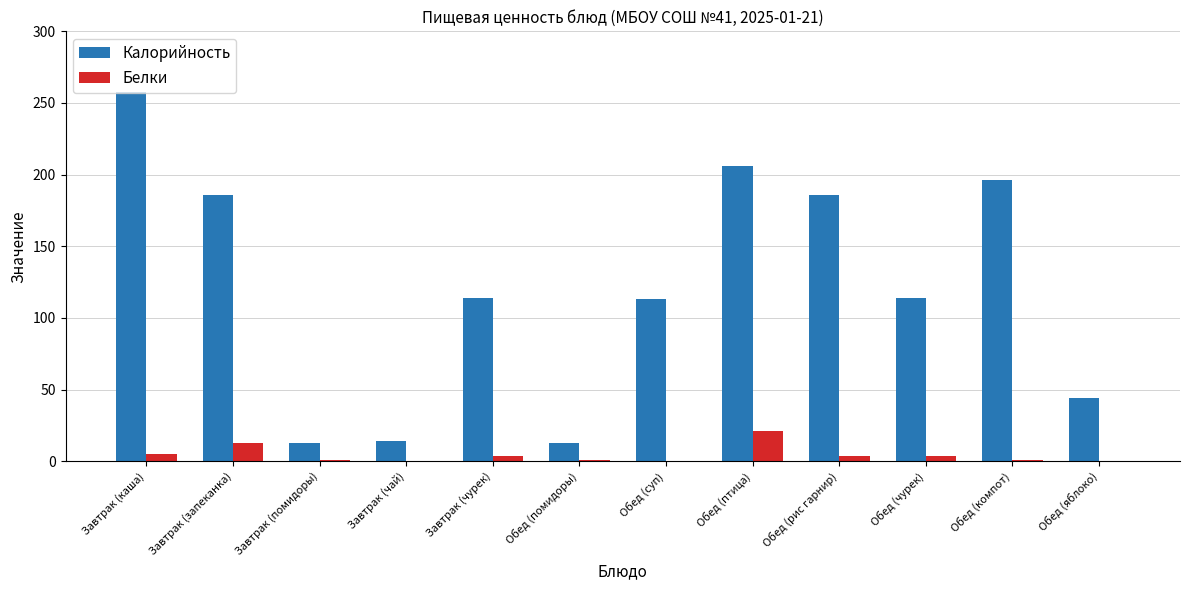

The Калорийность series shows 186 at Обед (рис гарнир). True or false?

True